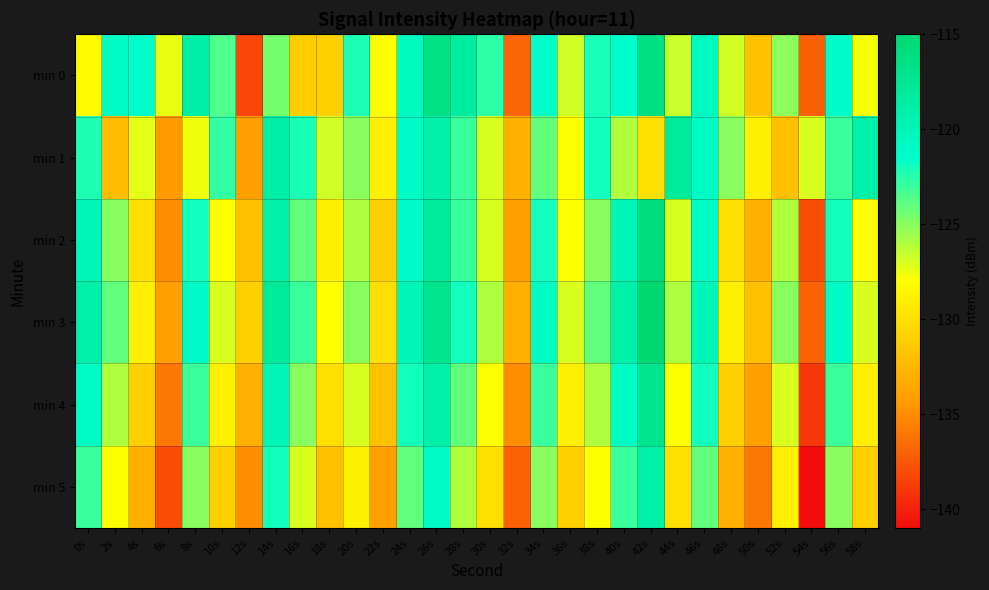

What is the spread (max minus min) of values at 54s?

14.0